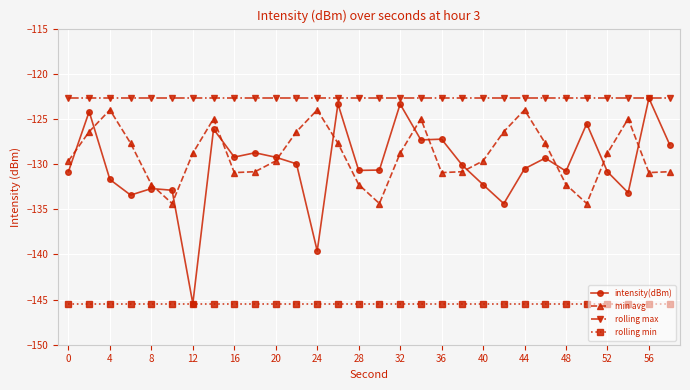

What is the maximum value for intensity(dBm)?

-122.7